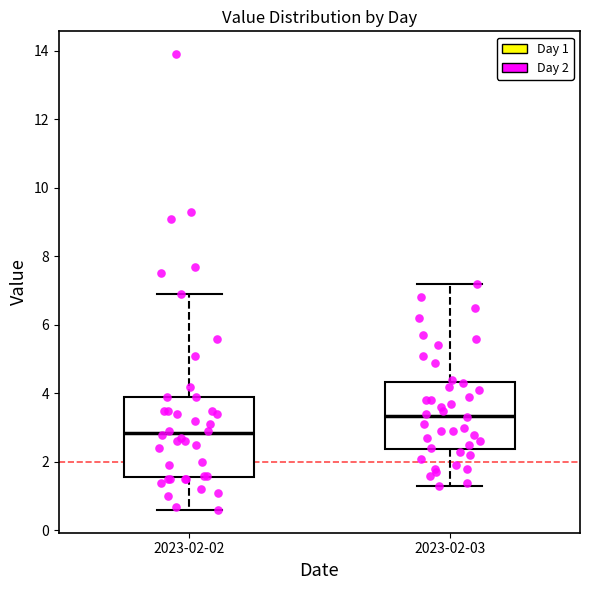

Which box has the lowest median line?

2023-02-02